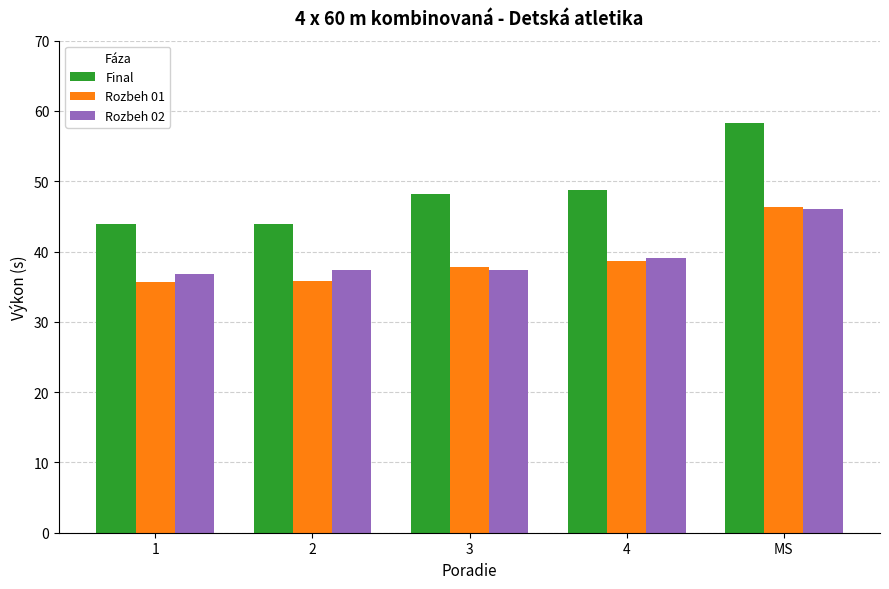

What is the label of the 3rd bar from the left?

3